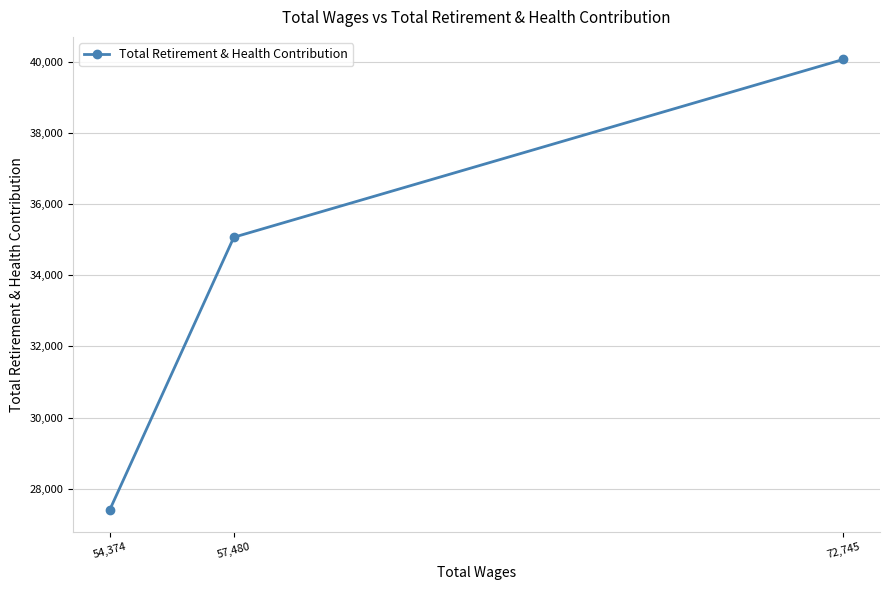

What is the difference between the maximum and minimum values?

12651